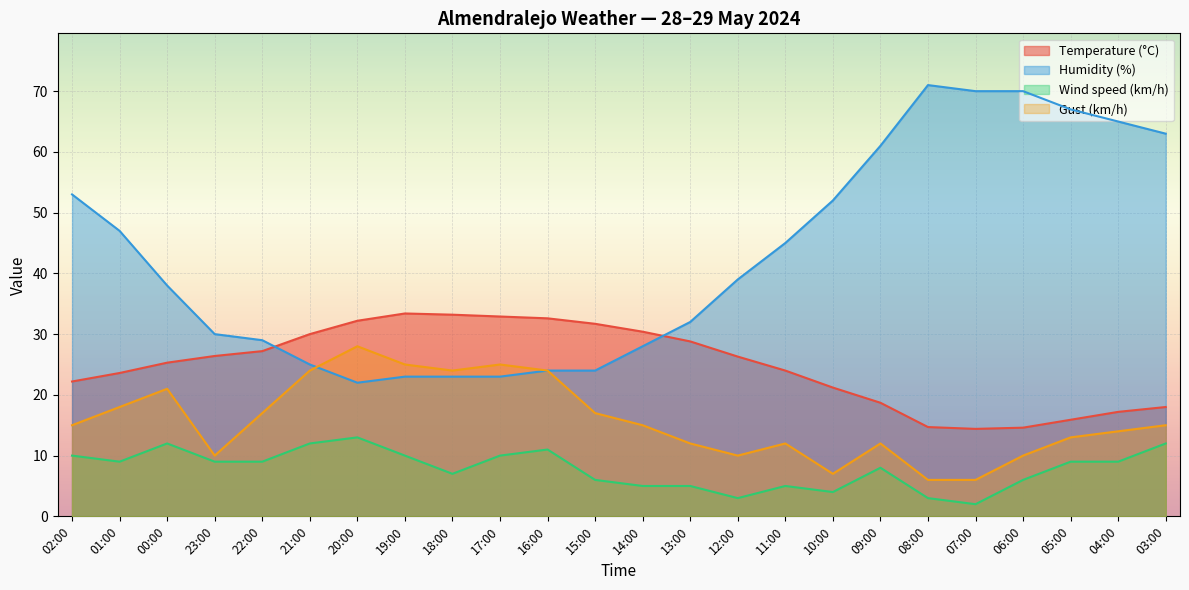

Between 12:00 and 08:00, which series saw the biggest shift?

Humidity (%)